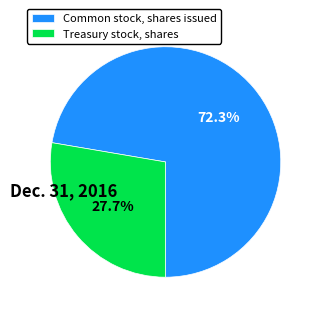

To the nearest percent, what is the difference between the Common stock, shares issued and Treasury stock, shares slice percentages?

45%